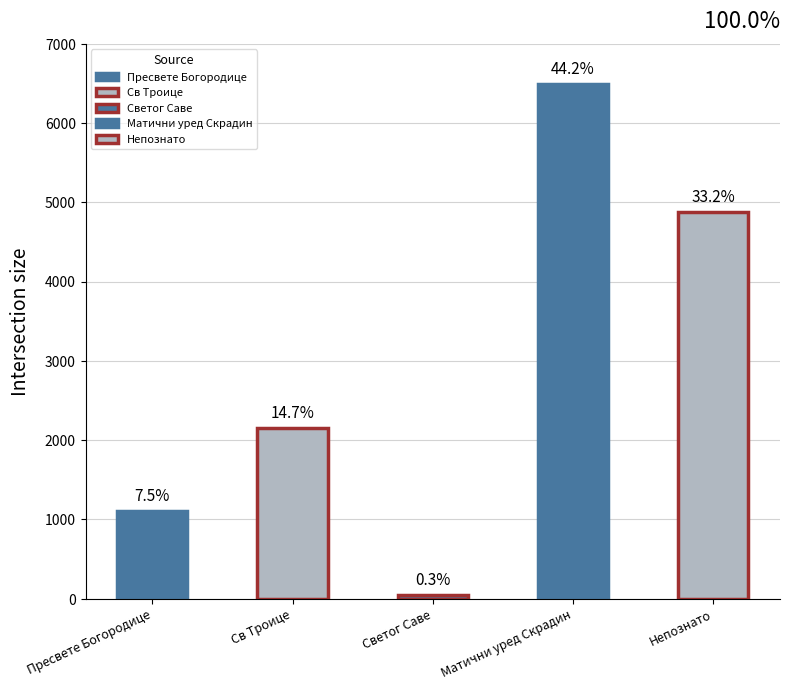

The value at Непознато is 2531. True or false?

False